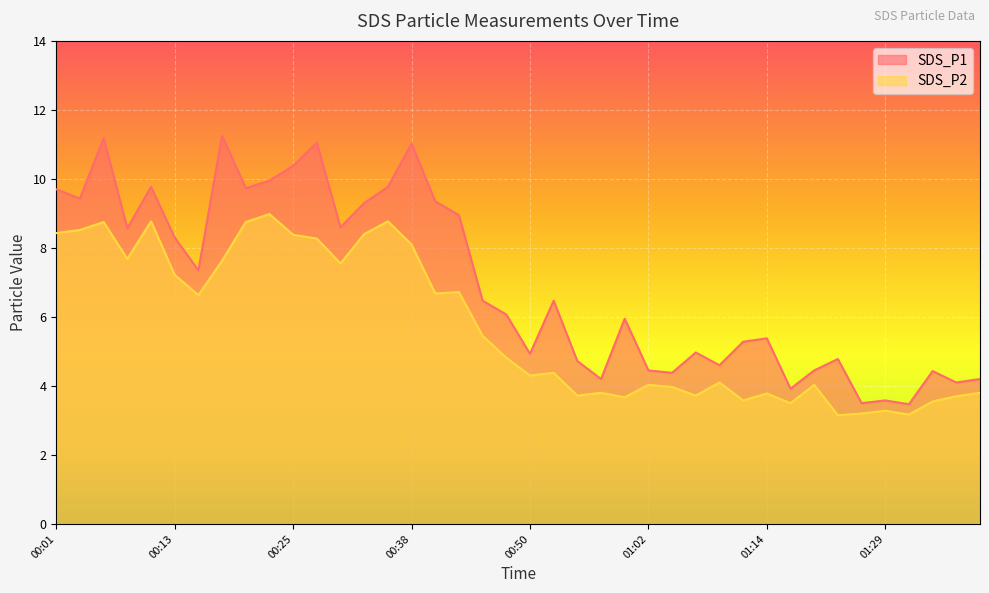

Which series has the largest range (max minus min)?

SDS_P1